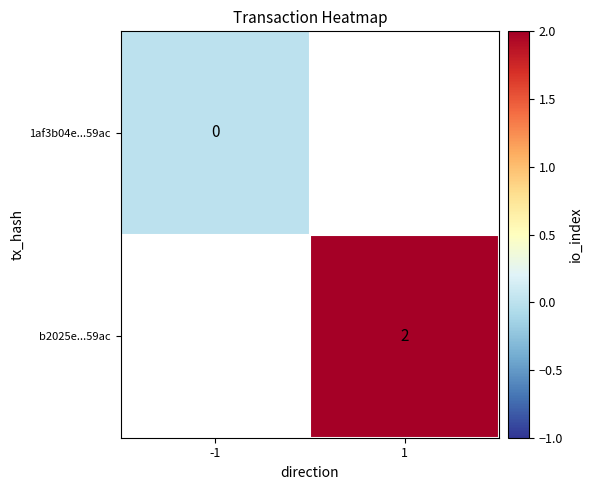

Is the value of b2025e...59ac at 1 greater than the value of 1af3b04e...59ac at 1?

No